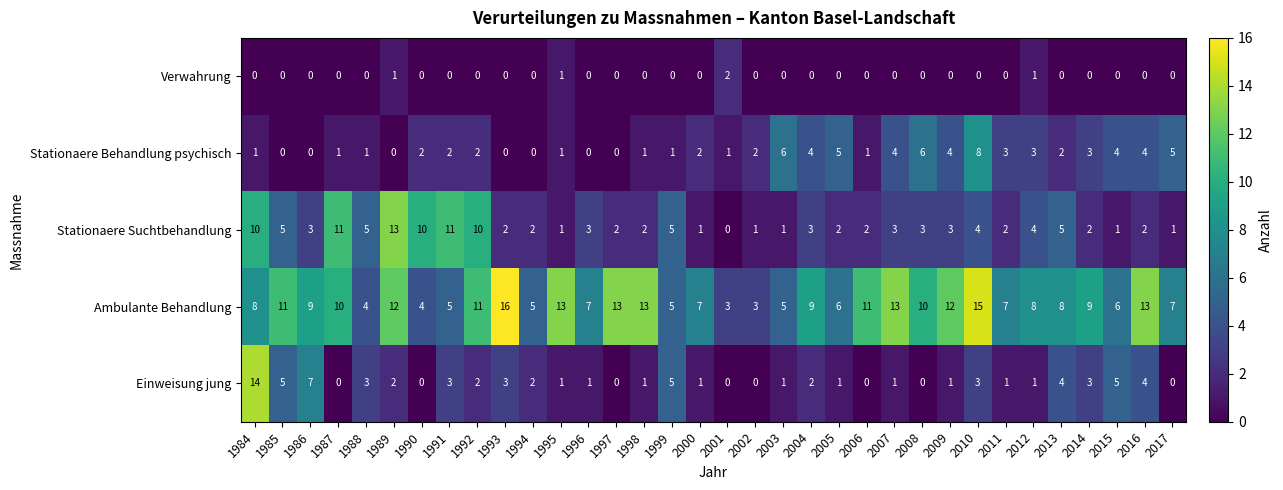

Which series has the widest spread of values?

Einweisung jung